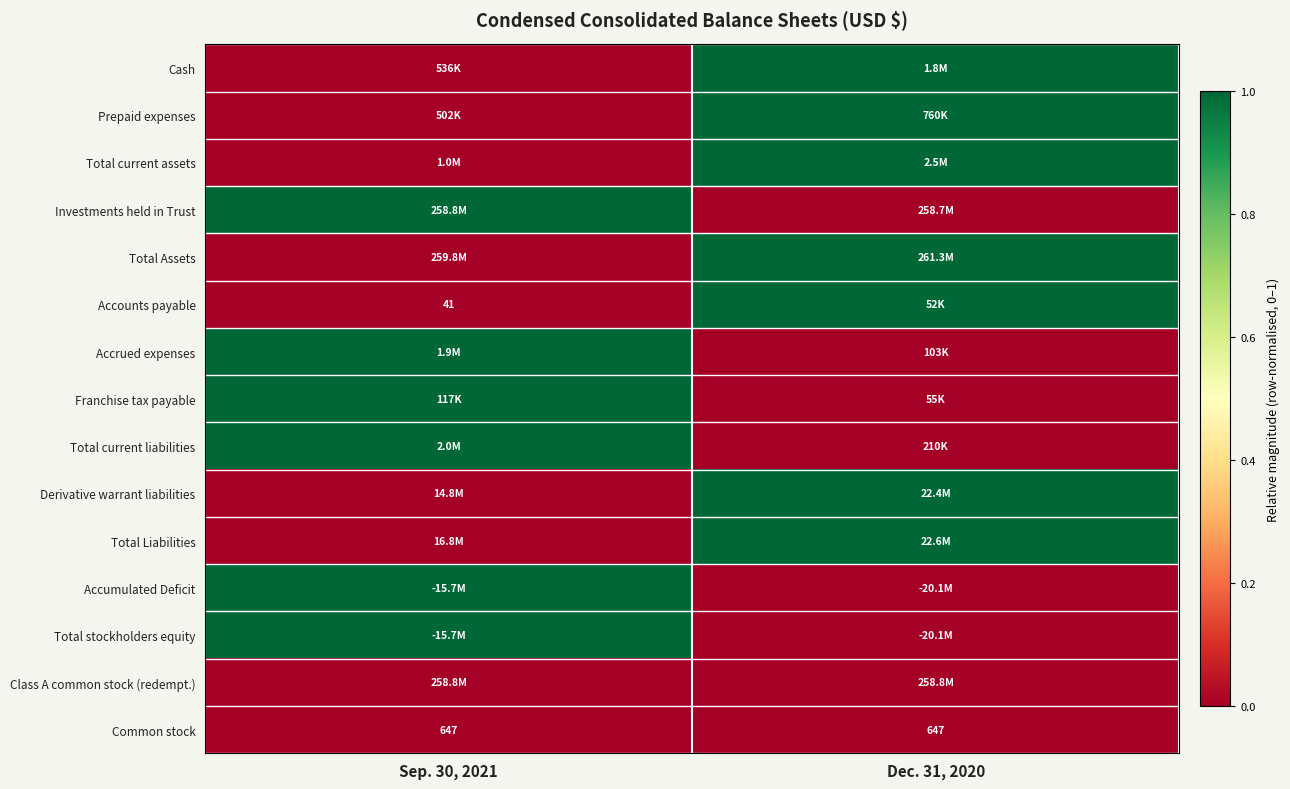

What is the average value of the Common stock series?

647